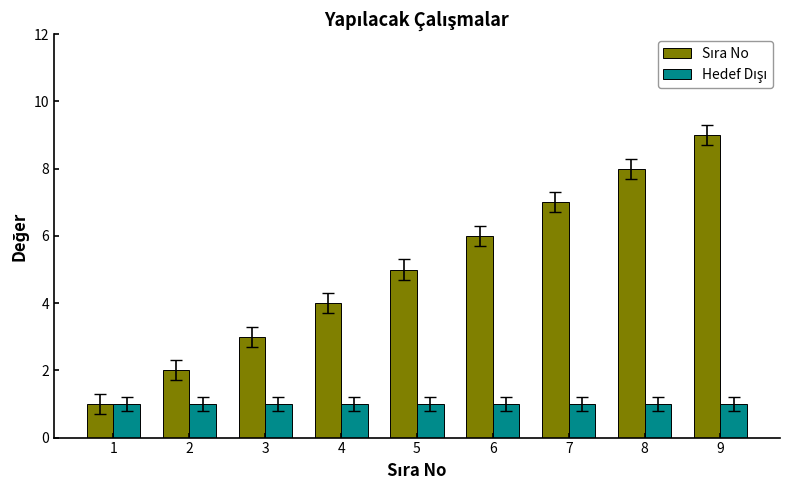

At which category is the sum across all series the highest?

9